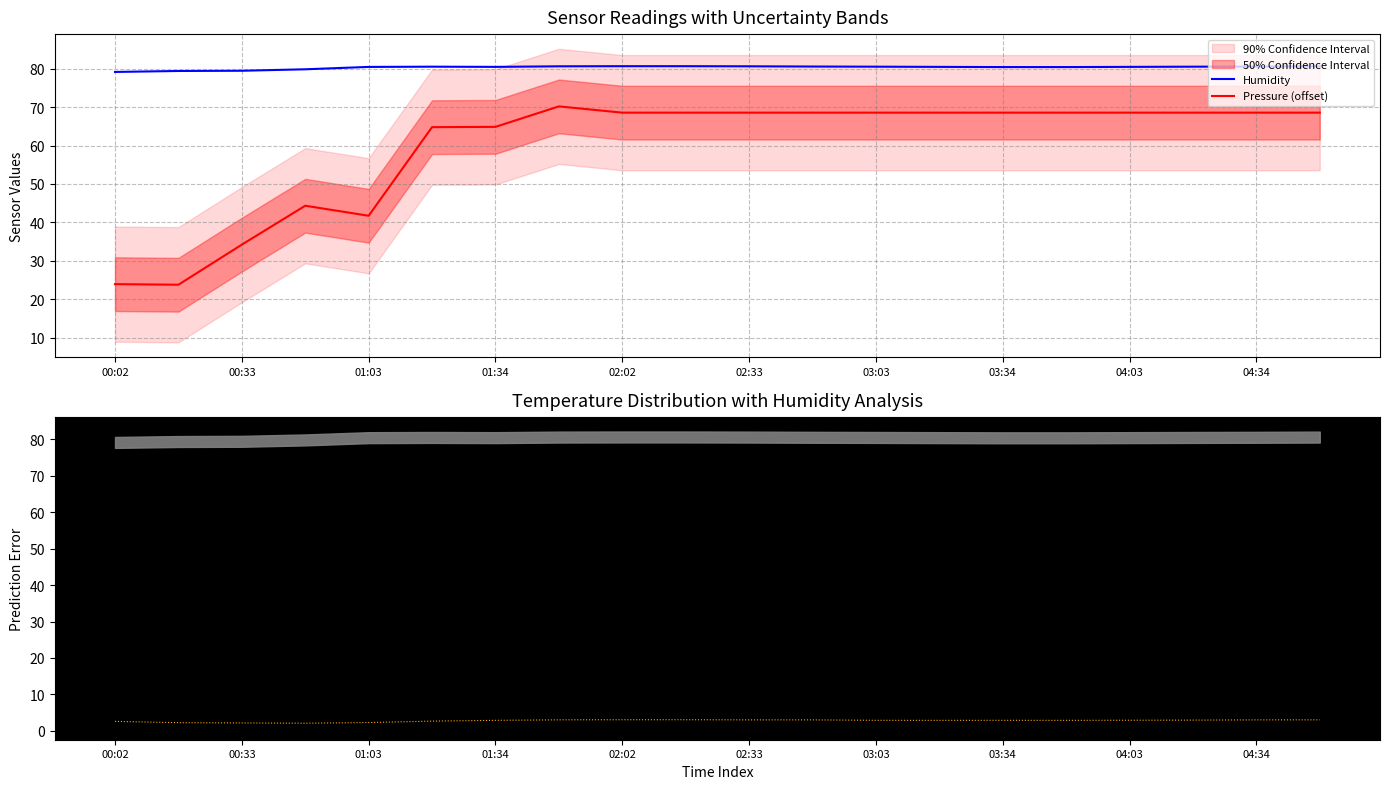

True or false: Humidity has a value of 79.2 at 00:02.

True